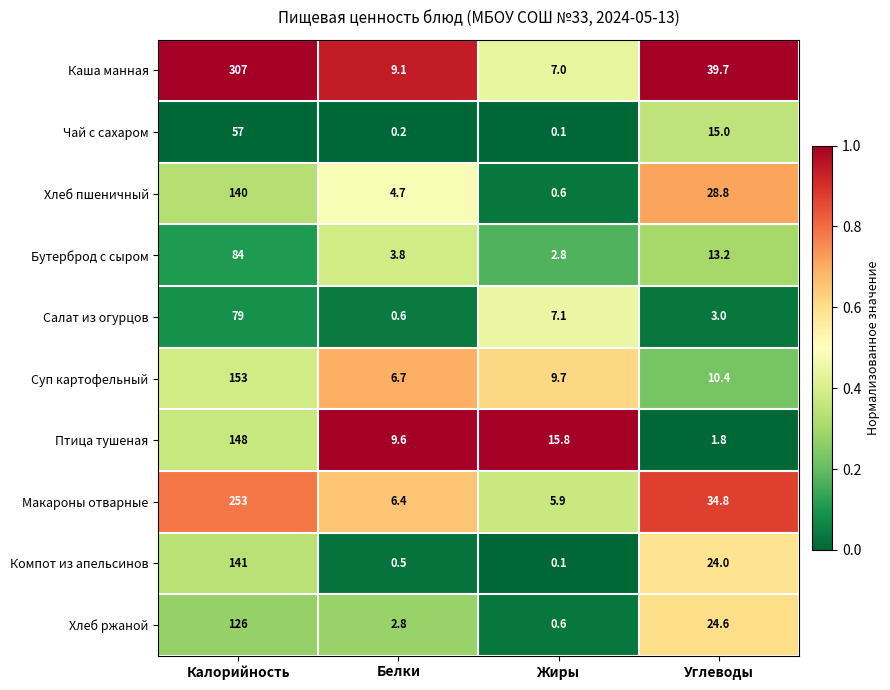

How many distinct data groups are displayed?

10